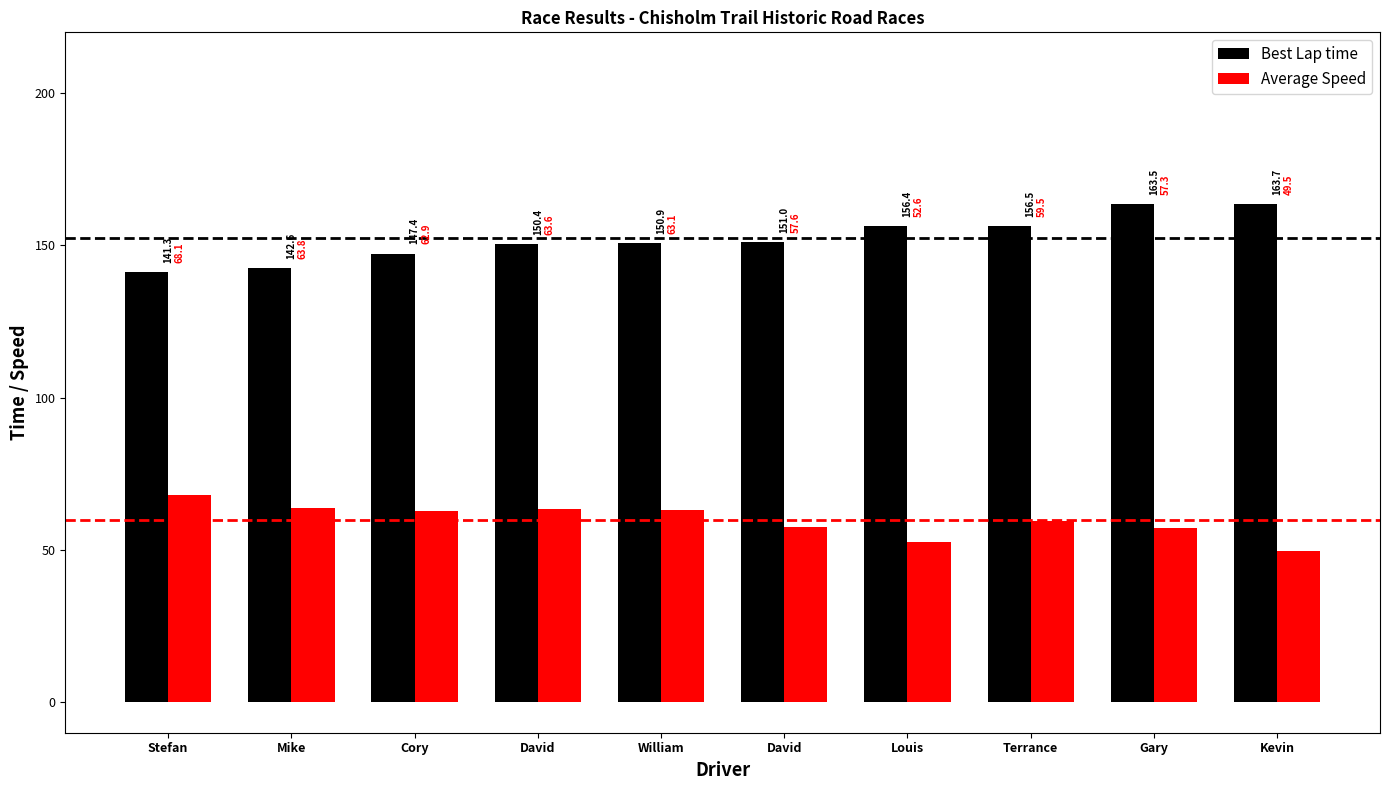

What is the smallest value displayed?

49.5